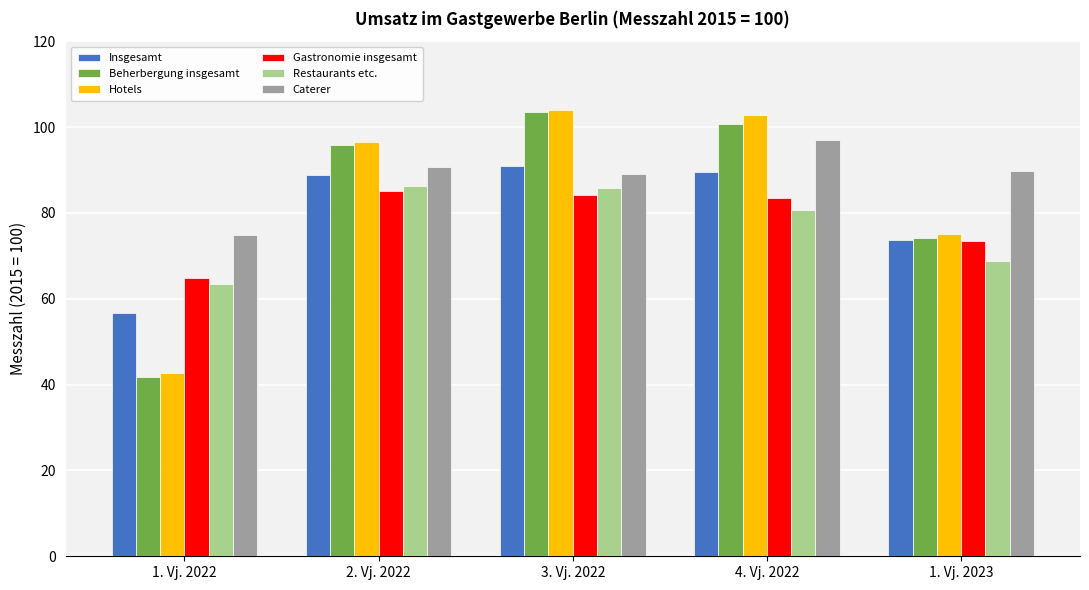

Is it true that Caterer equals 74.9 at 1. Vj. 2022?

True